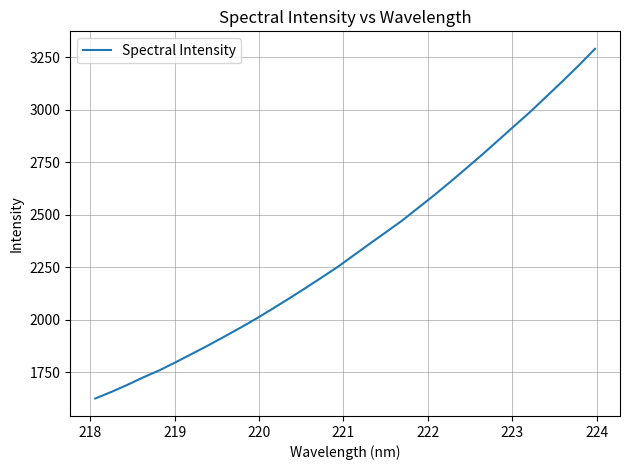

What is the smallest value displayed?

1624.8